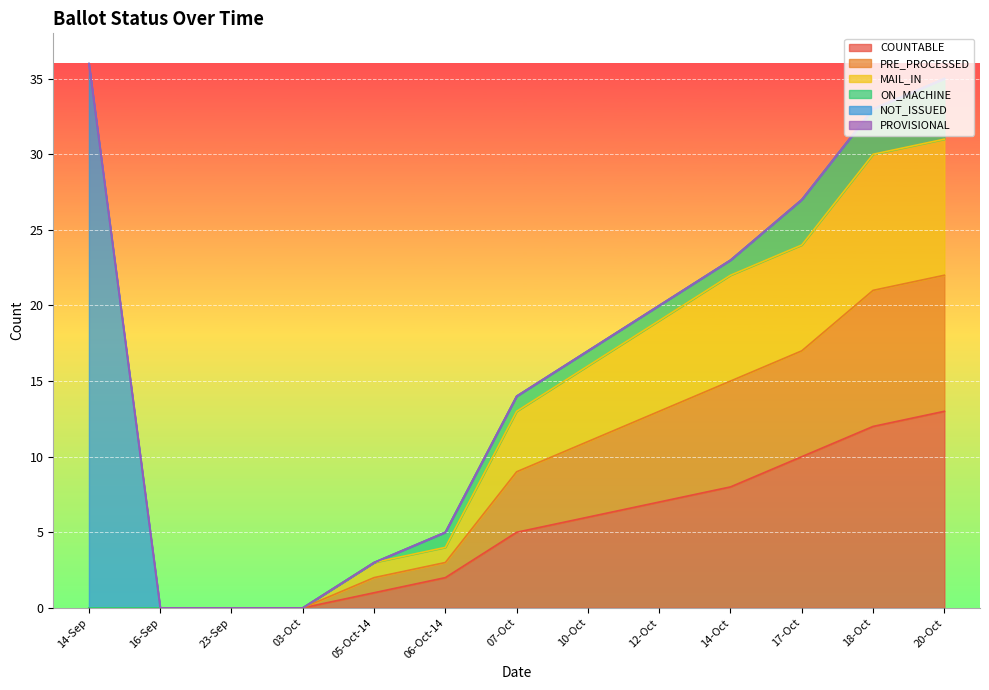

True or false: PRE_PROCESSED has more than 1 points higher than both neighbors.

False